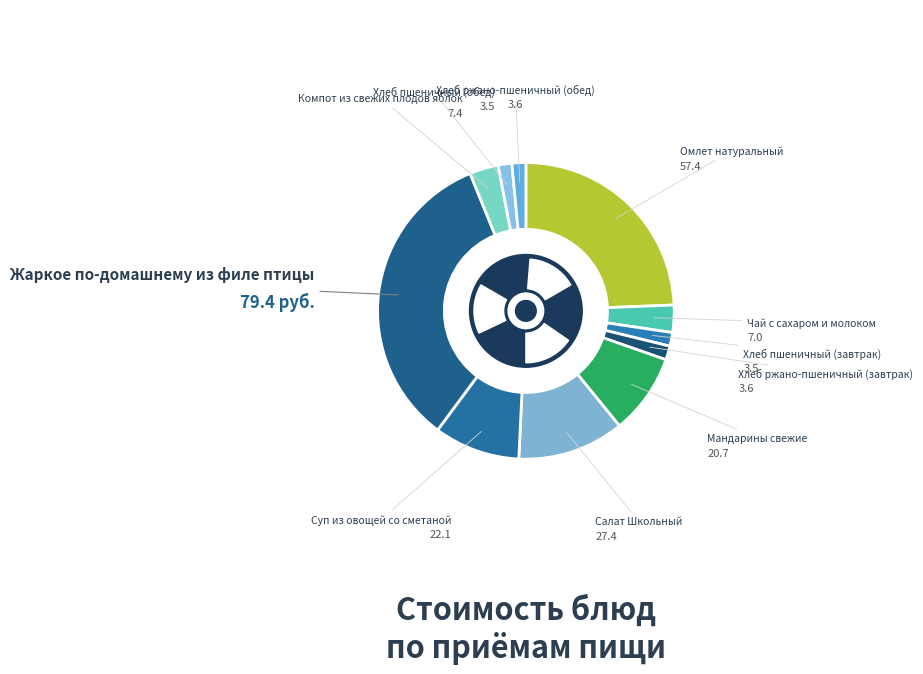

Which has a higher value, Чай с сахаром и молоком or Омлет натуральный?

Омлет натуральный